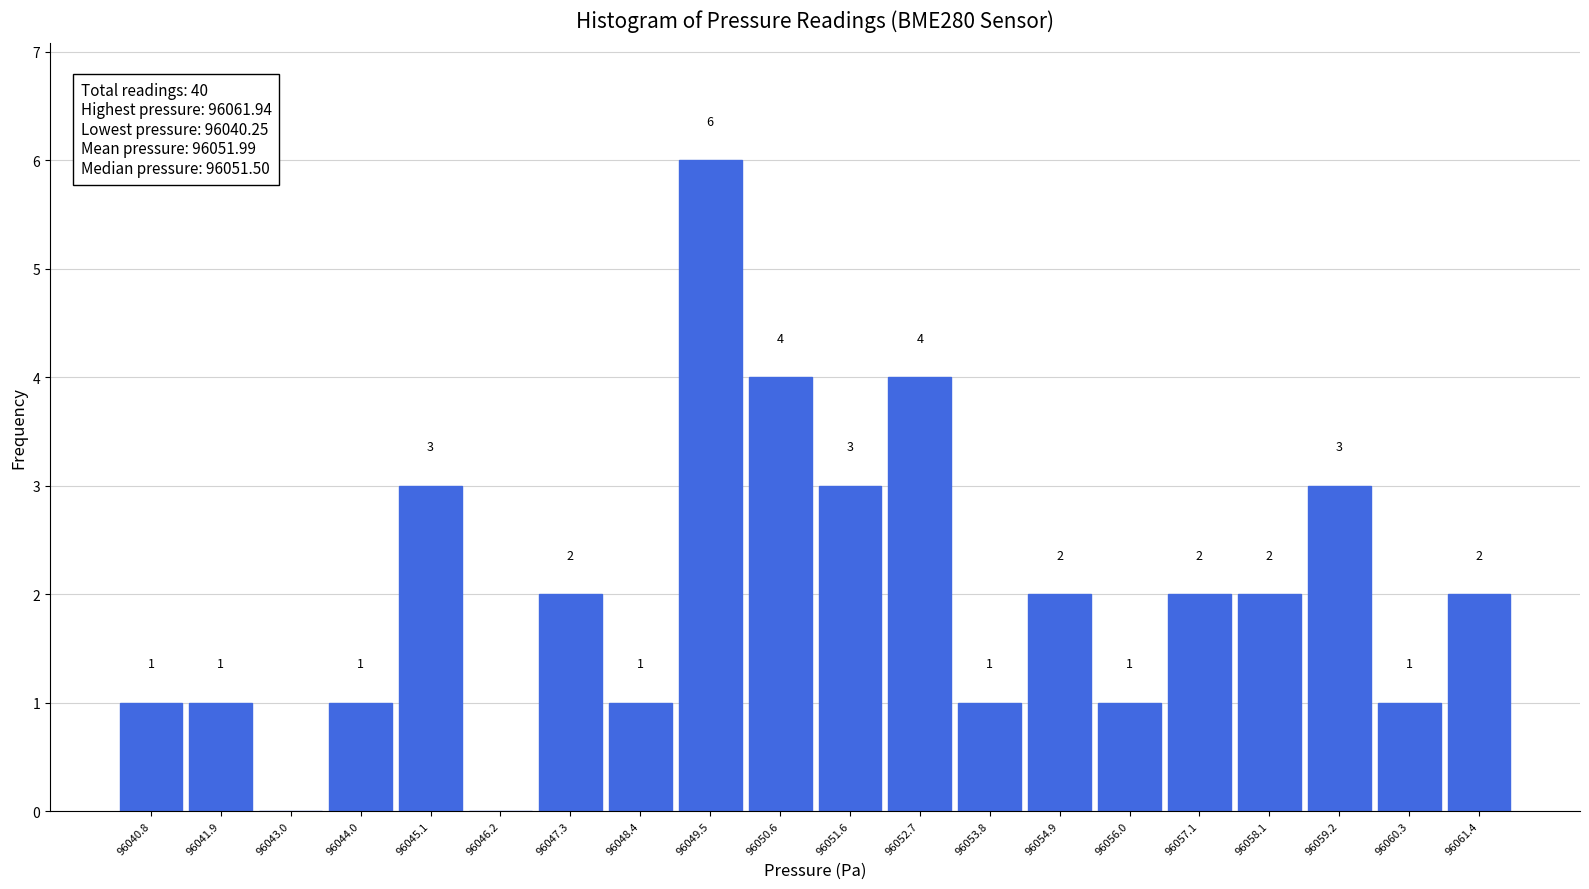

Over which range of the x-axis is the bar tallest?

96049.0 to 96050.0